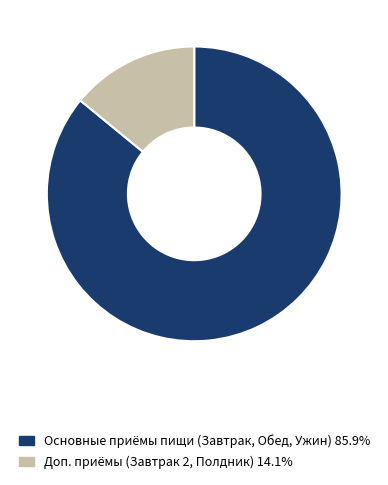

Does Основные приёмы пищи (Завтрак, Обед, Ужин) 85.9% represent more than half of the total?

Yes